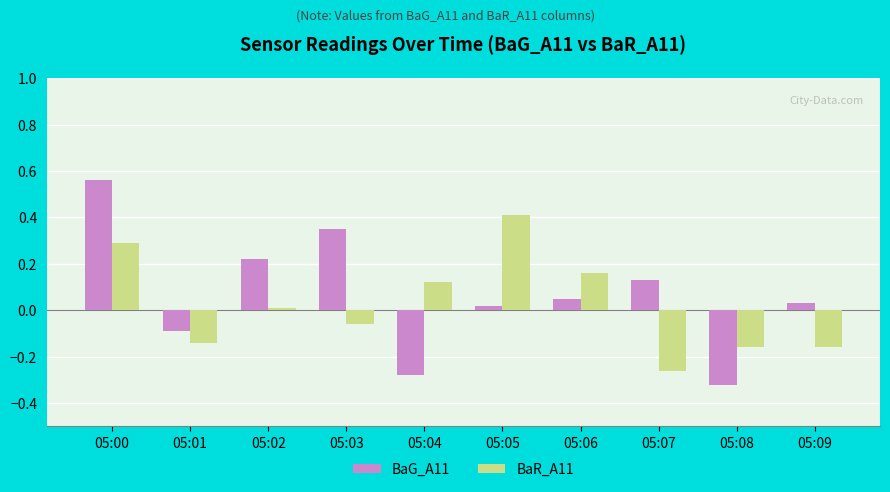

At how many categories does at least one series exceed 0?

8